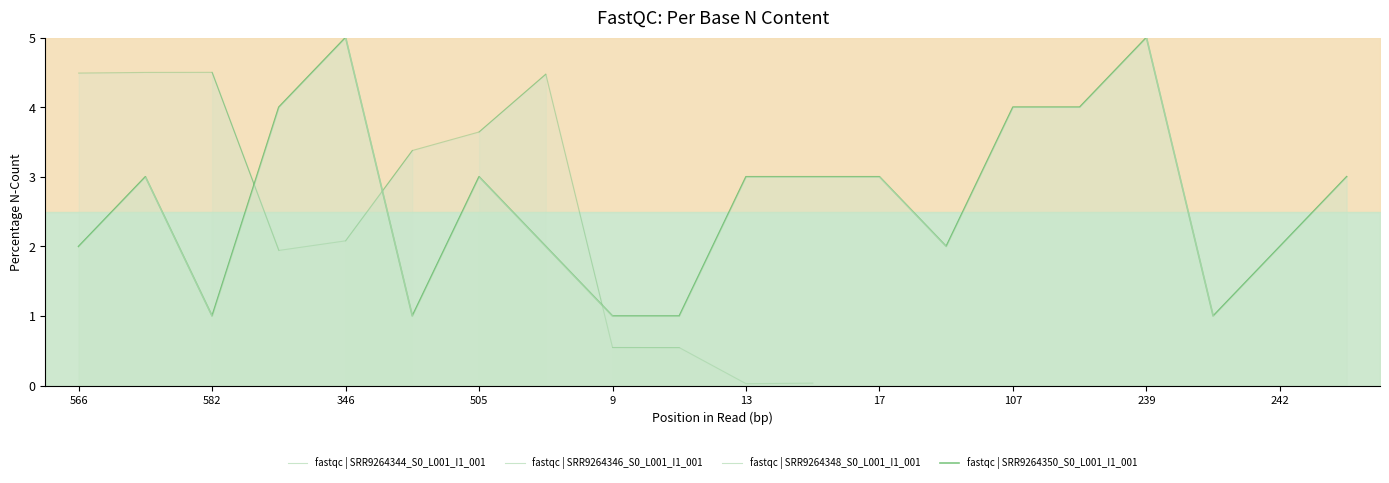

Is this an area chart (filled region under the line)?

No